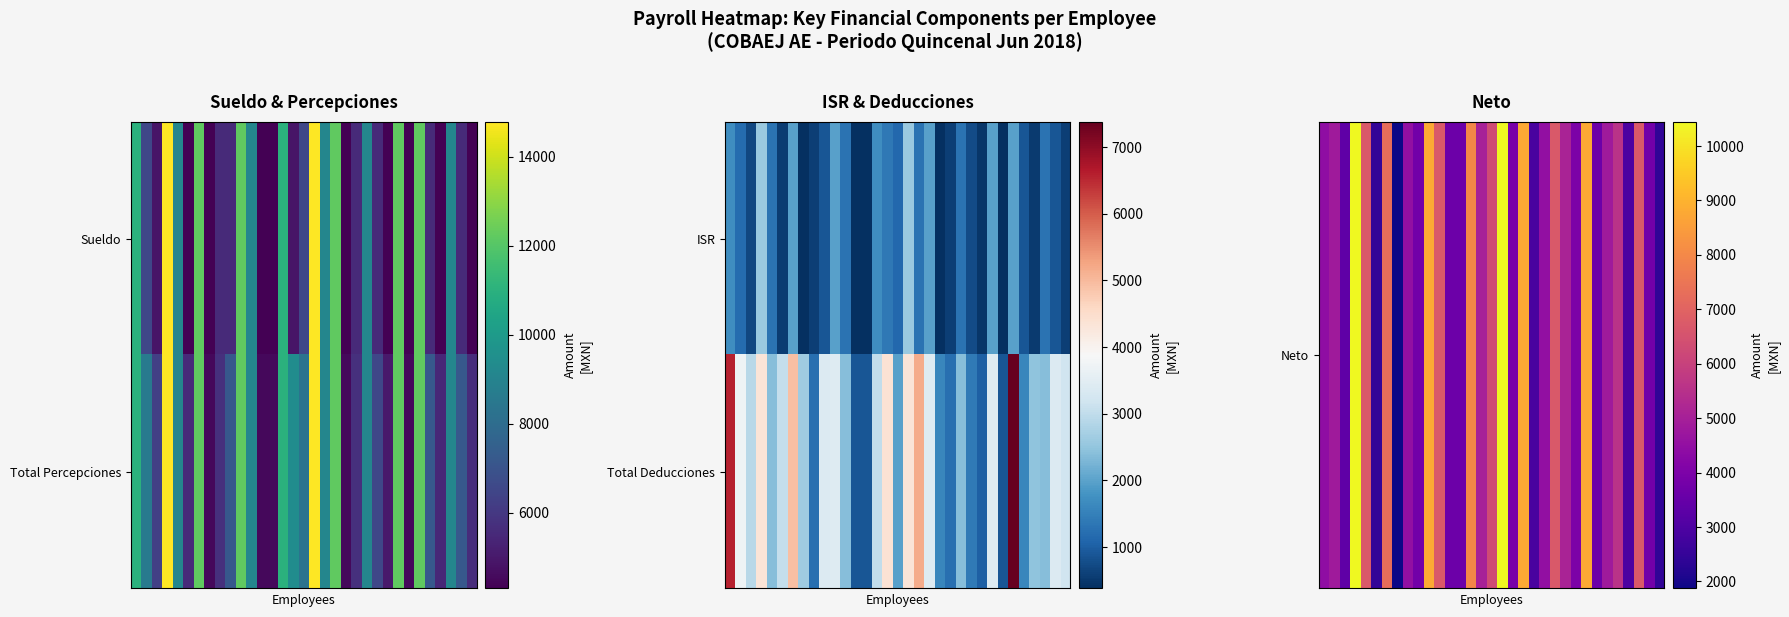

Which has a higher value, 3 or 21?

3